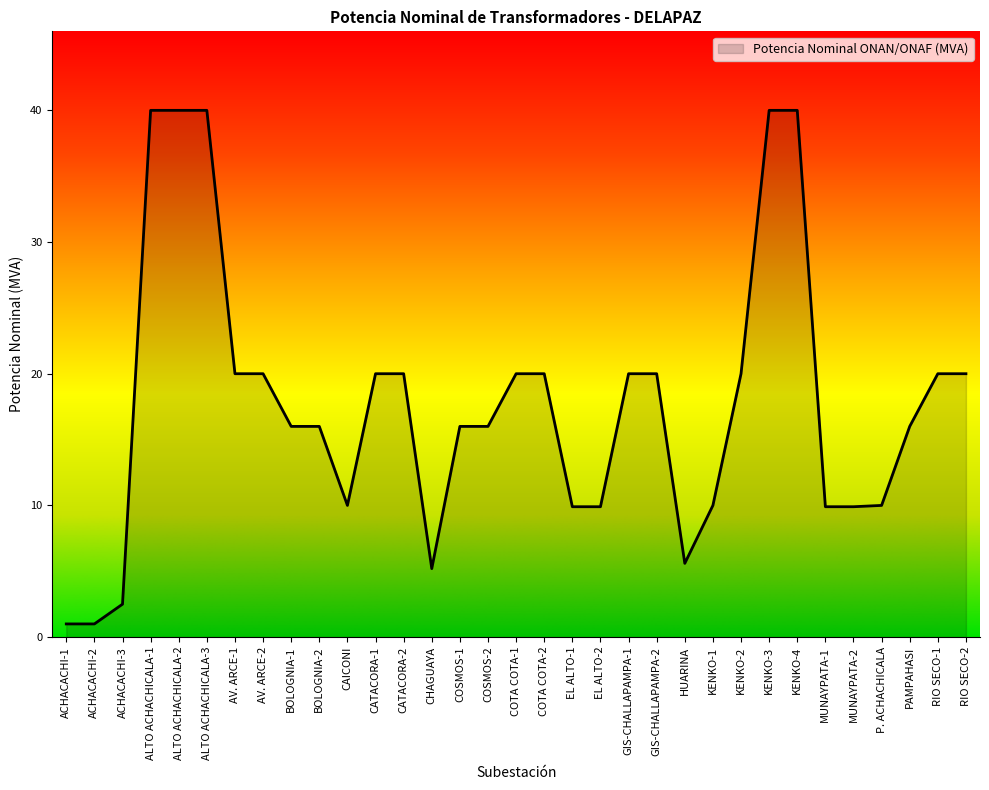

True or false: the data shows 4.8 at P. ACHACHICALA.

False